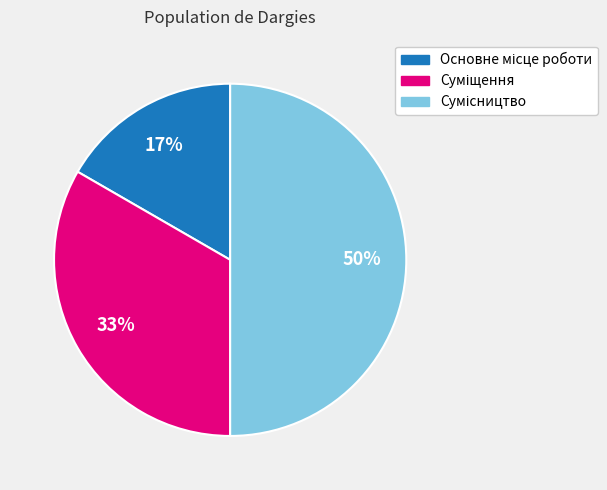

To the nearest percent, what is the difference between the largest and smallest slice percentages?

33%